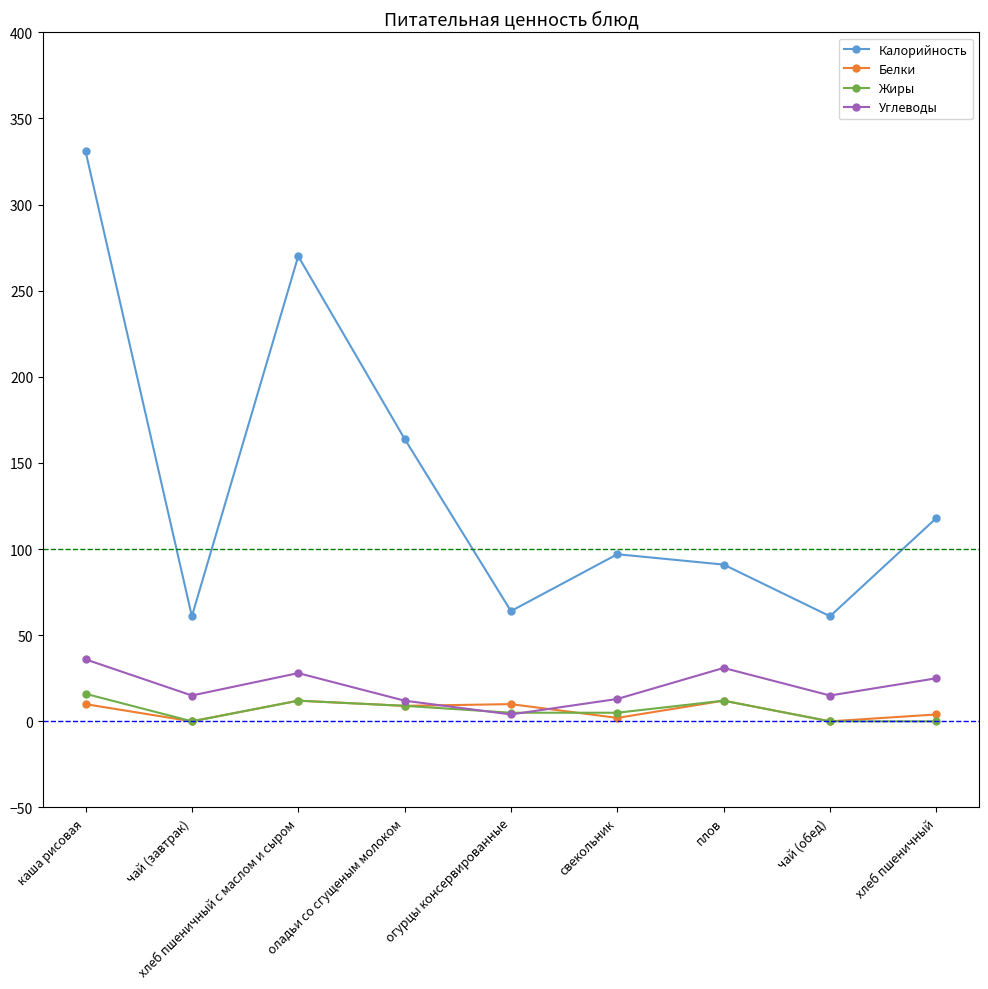

What is the label of the 3rd point from the right?

плов